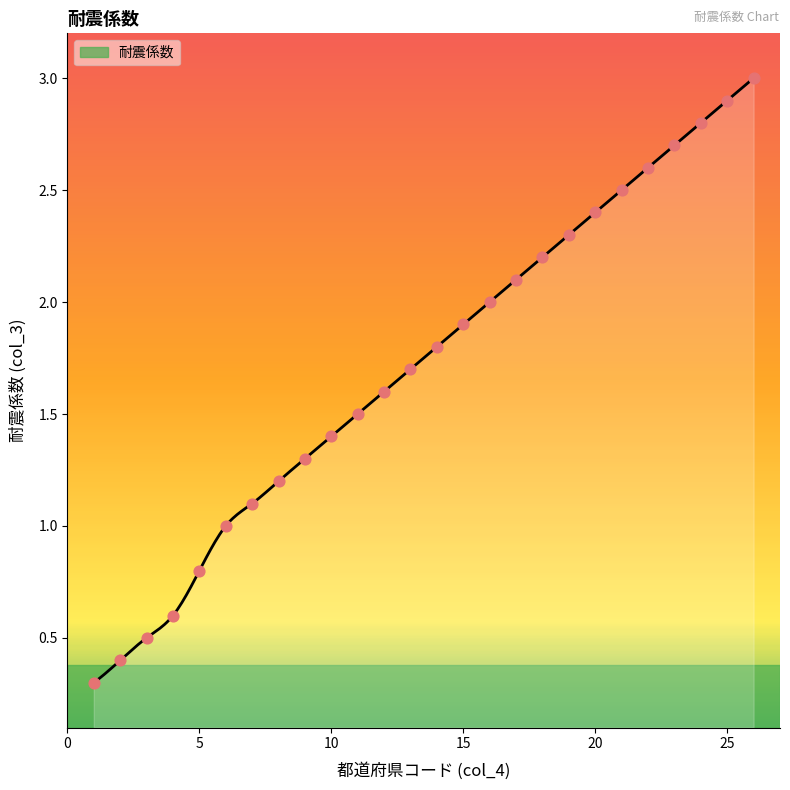

Between 14 and 6, which is larger?

14